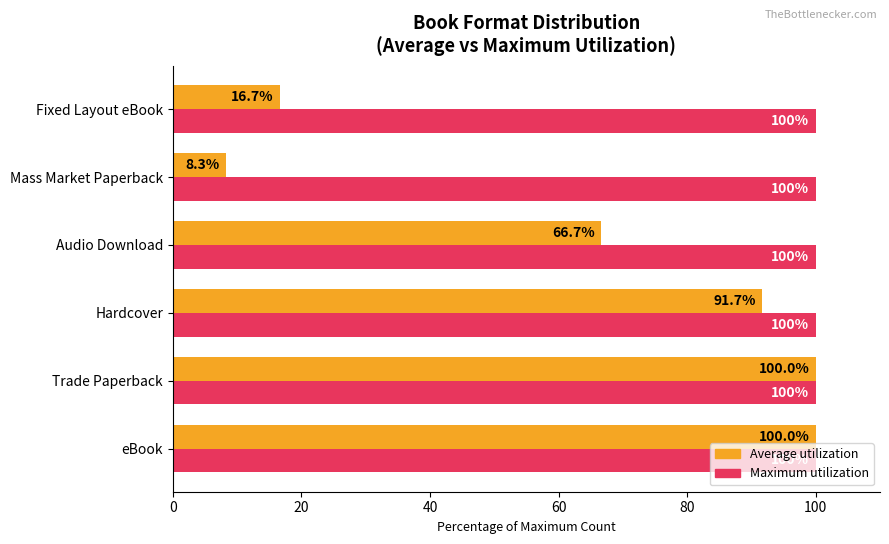

True or false: Average utilization has a value of 25.8 at Fixed Layout eBook.

False